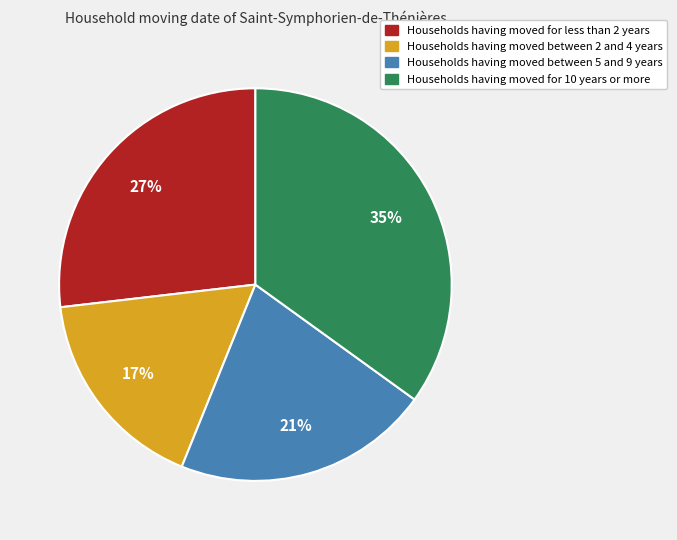

To the nearest percent, what is the difference between the largest and smallest slice percentages?

18%